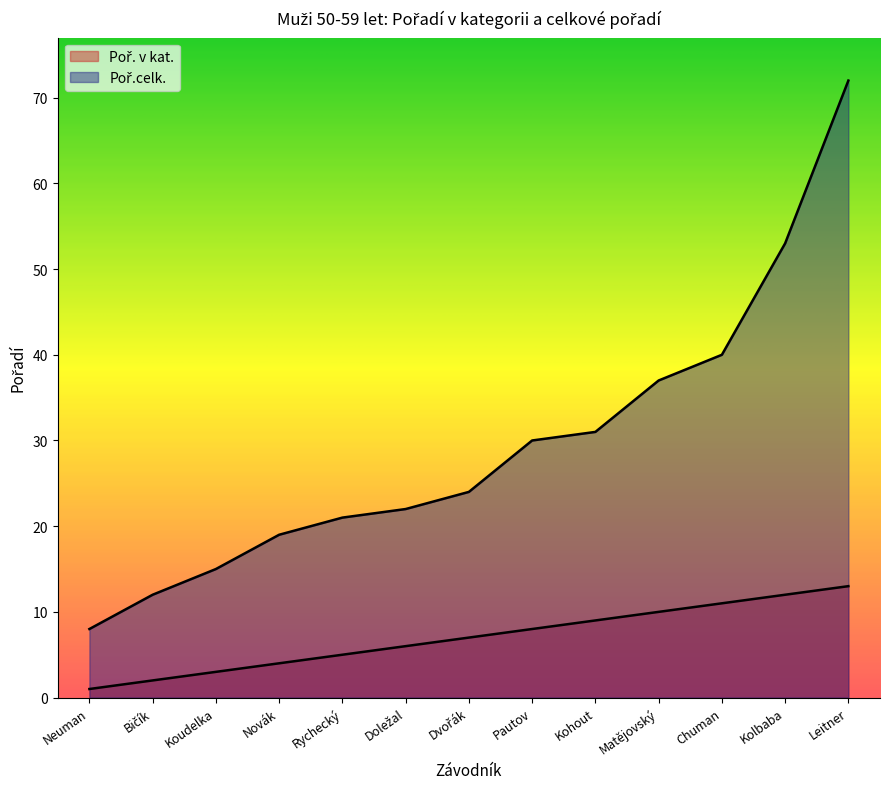

What is the highest value of the Poř. v kat. series?

13